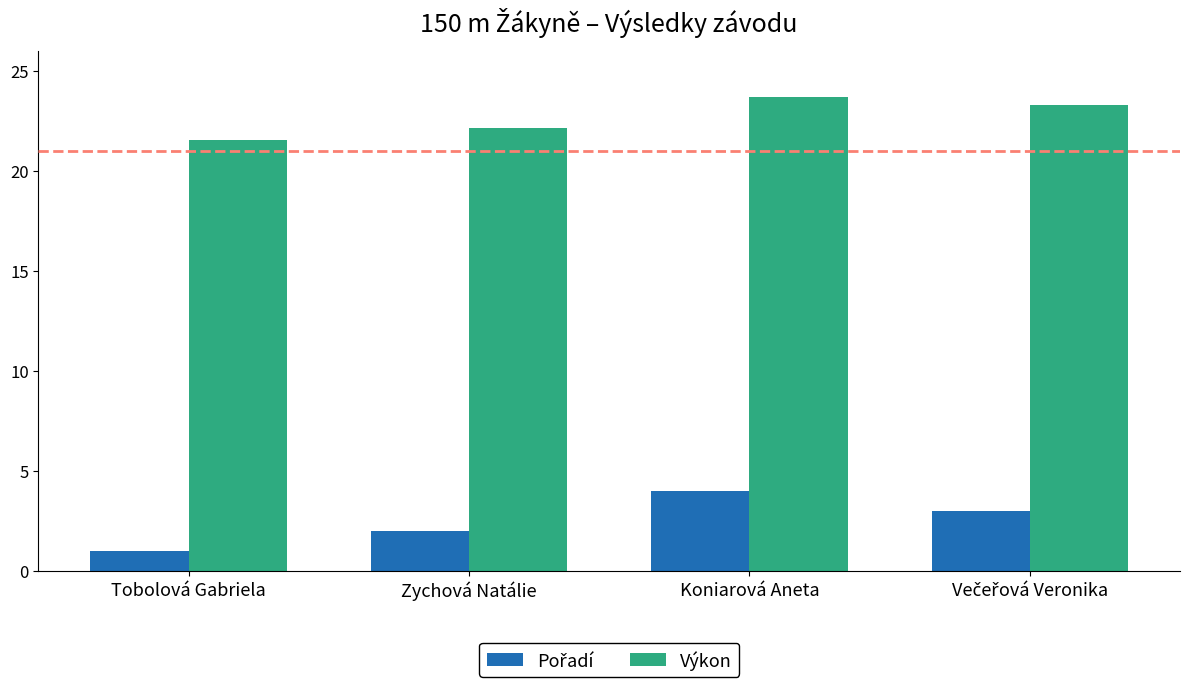

At which category is the sum across all series the highest?

Koniarová Aneta